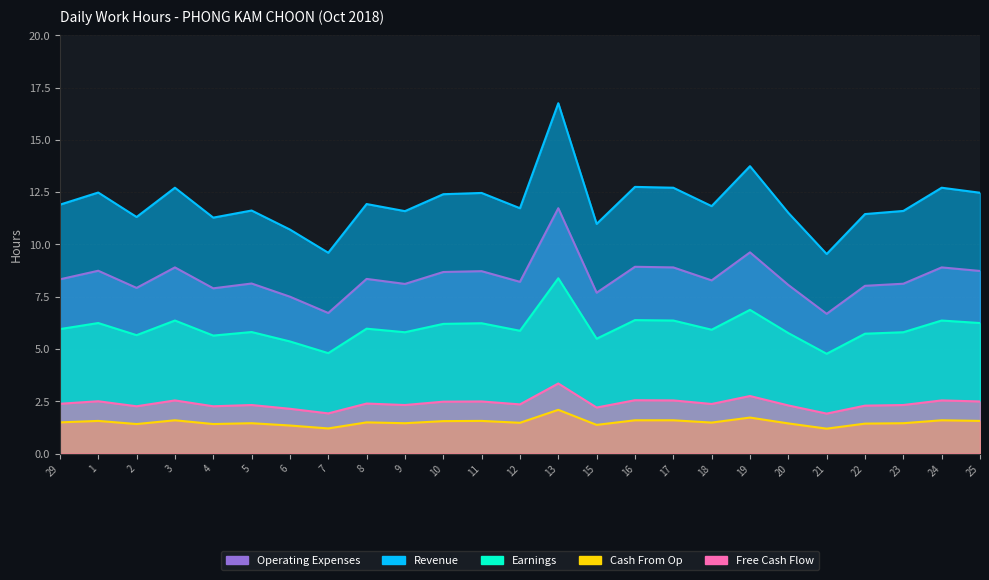

Which series has the largest range (max minus min)?

Revenue